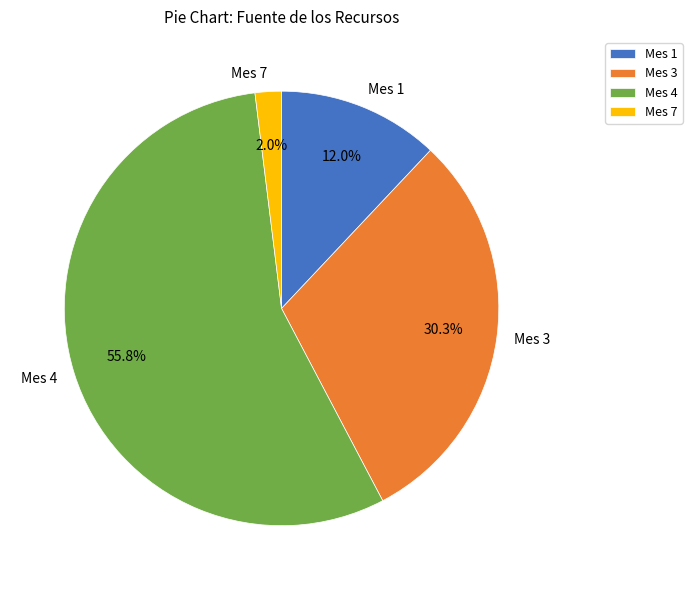

Which has a higher value, Mes 1 or Mes 7?

Mes 1